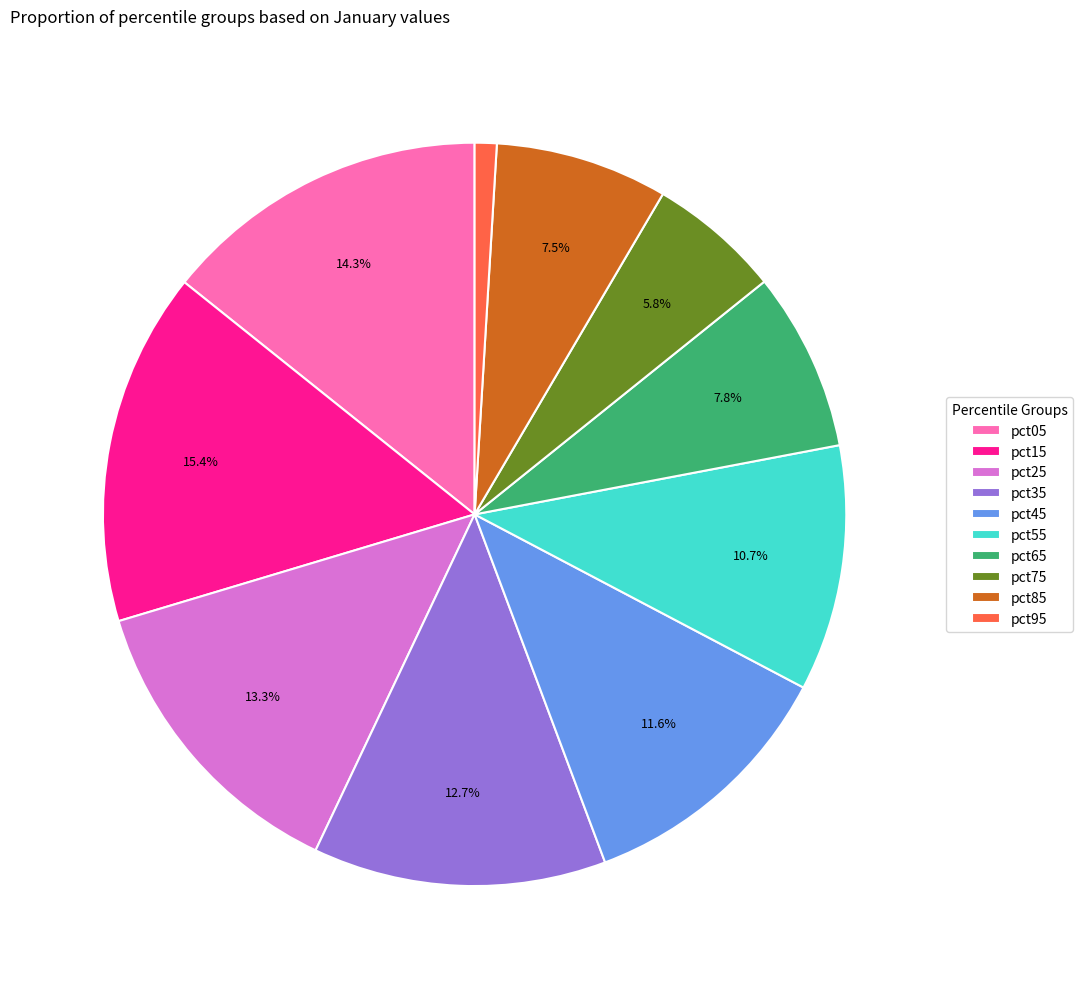

What percentage is the pct65 slice, to the nearest percent?

8%